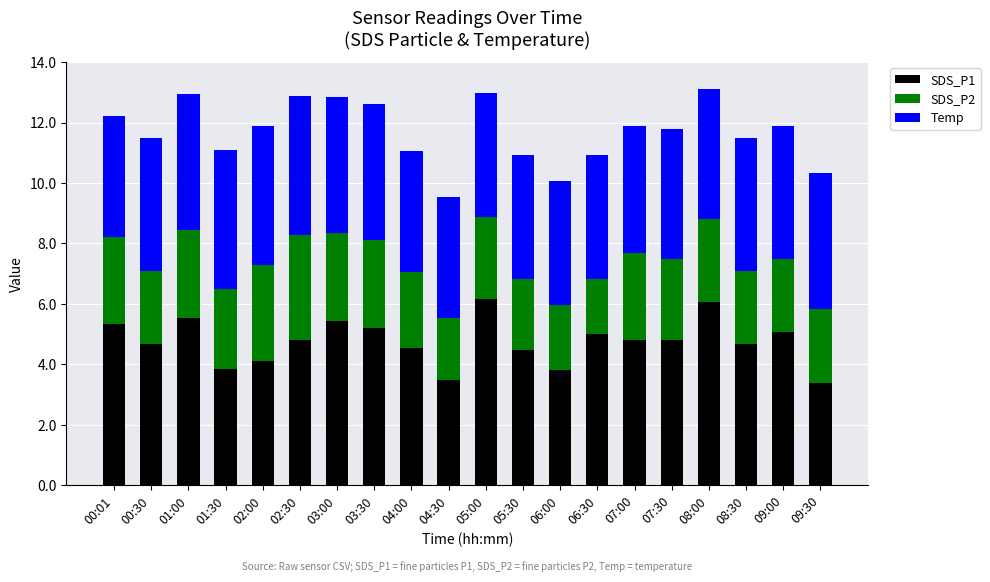

Where does the SDS_P1 series first go above 4?

00:01